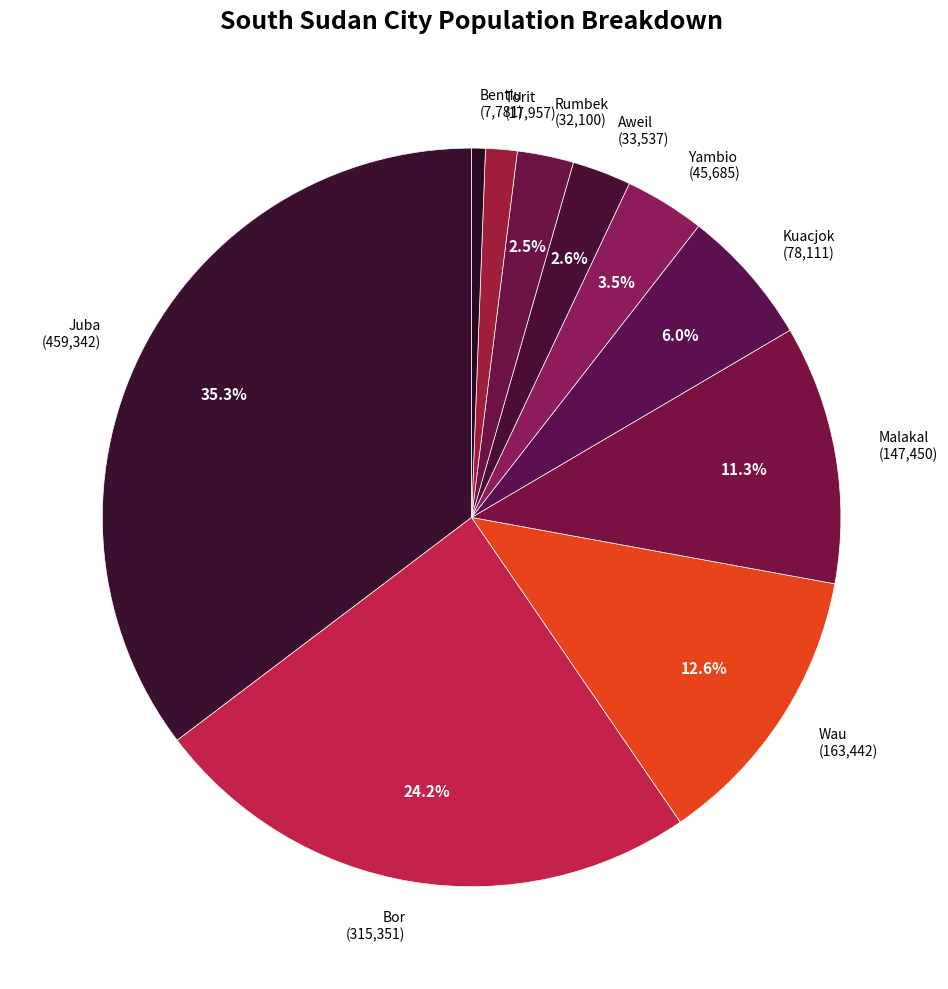

Count the number of slices in the pie.

10